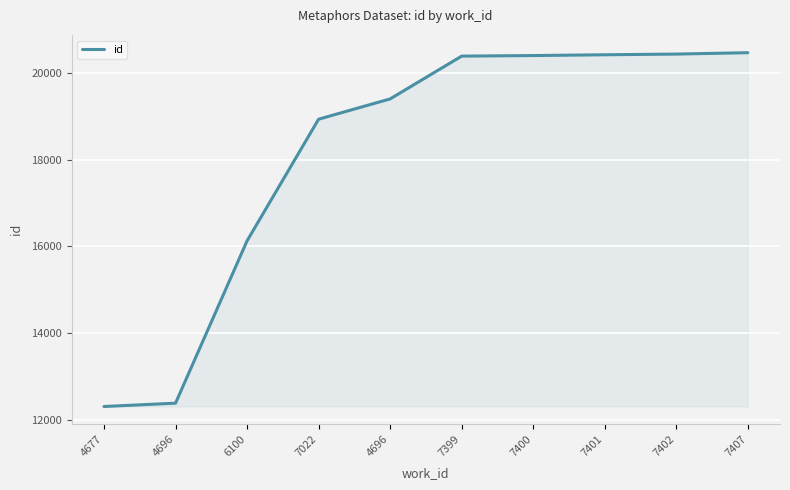

What is the difference between the values at 6100 and 7399?

4261